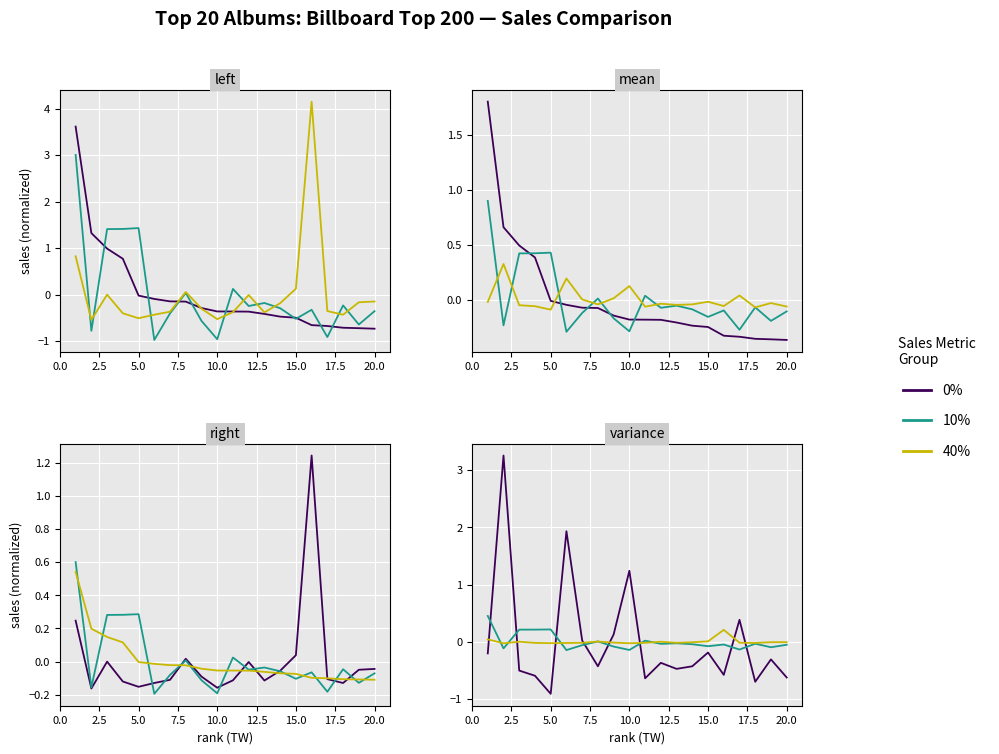

Is the value of 10% at 13 greater than the value of 0% at 17?

Yes